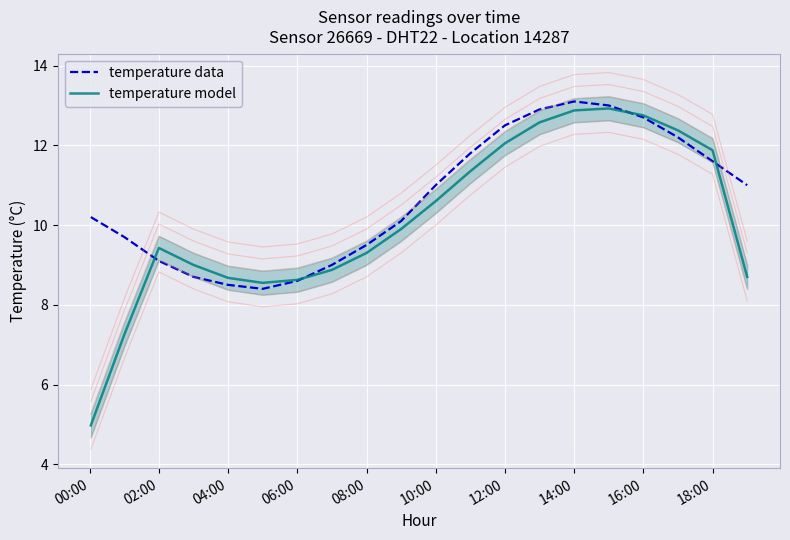

At how many categories does at least one series exceed 7?

20